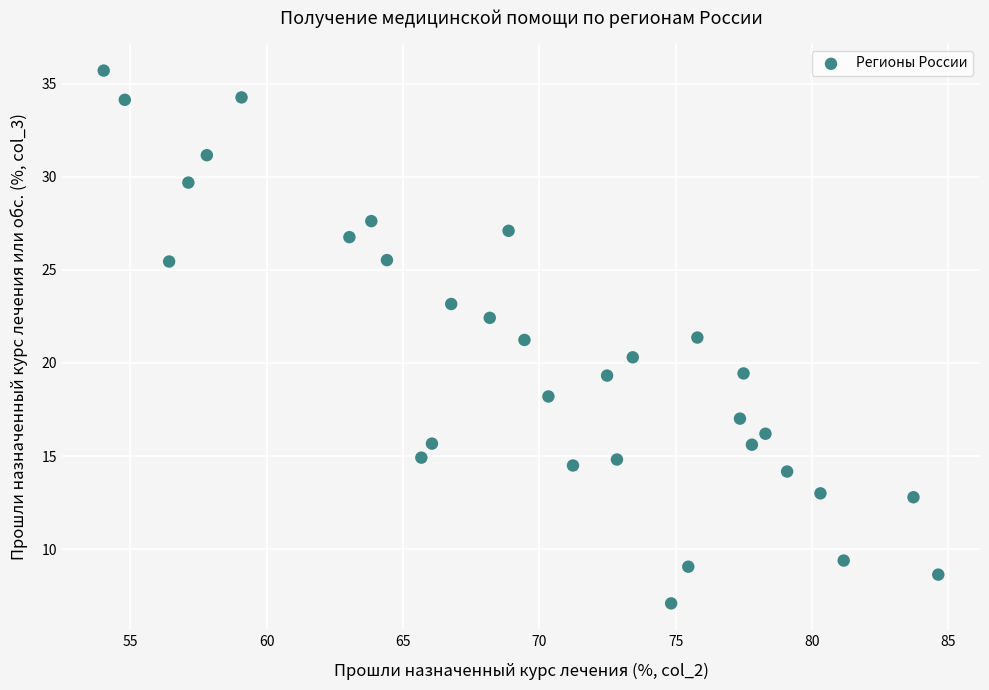

What is the range of X values (max minus min)?

30.6